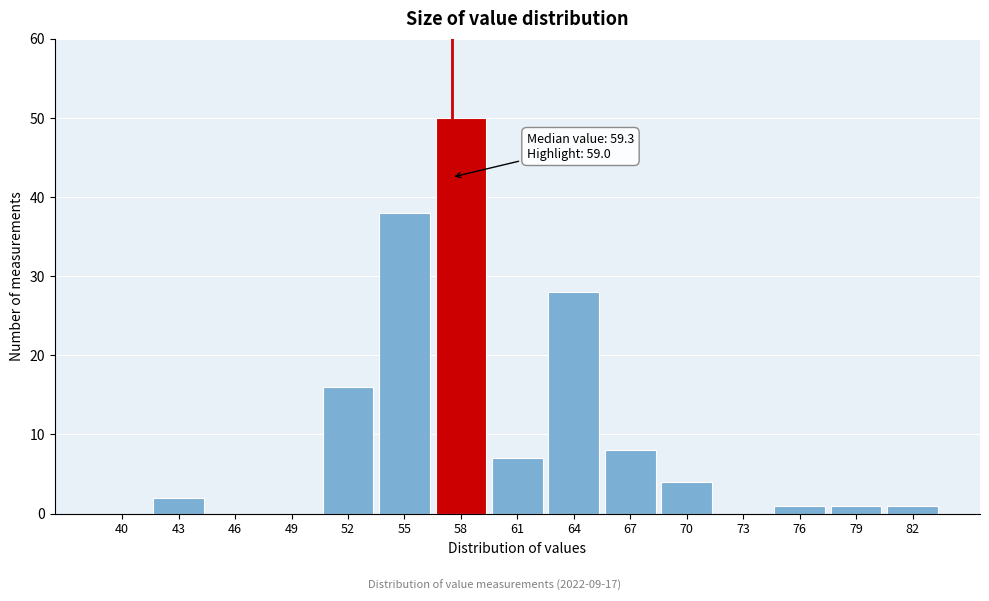

Reading left to right, what are all the values shown in this chart?

40=0	43=2	46=0	49=0	52=16	55=38	58=50	61=7	64=28	67=8	70=4	73=0	76=1	79=1	82=1